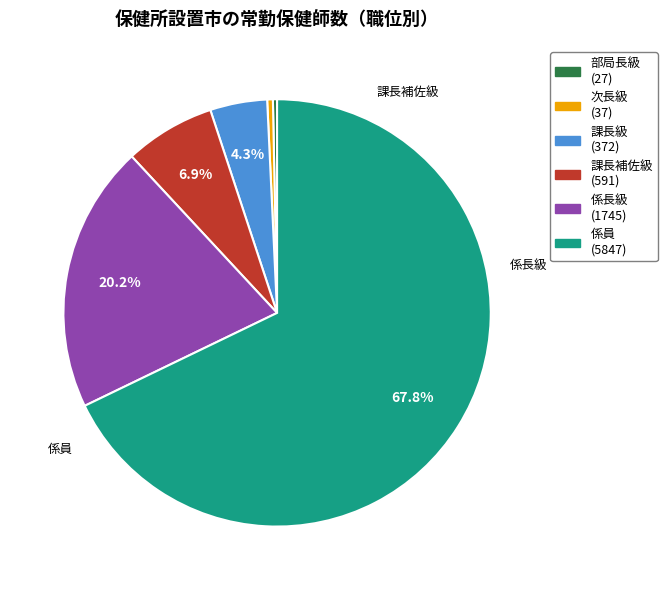

Is there any slice that represents more than half of the pie?

Yes